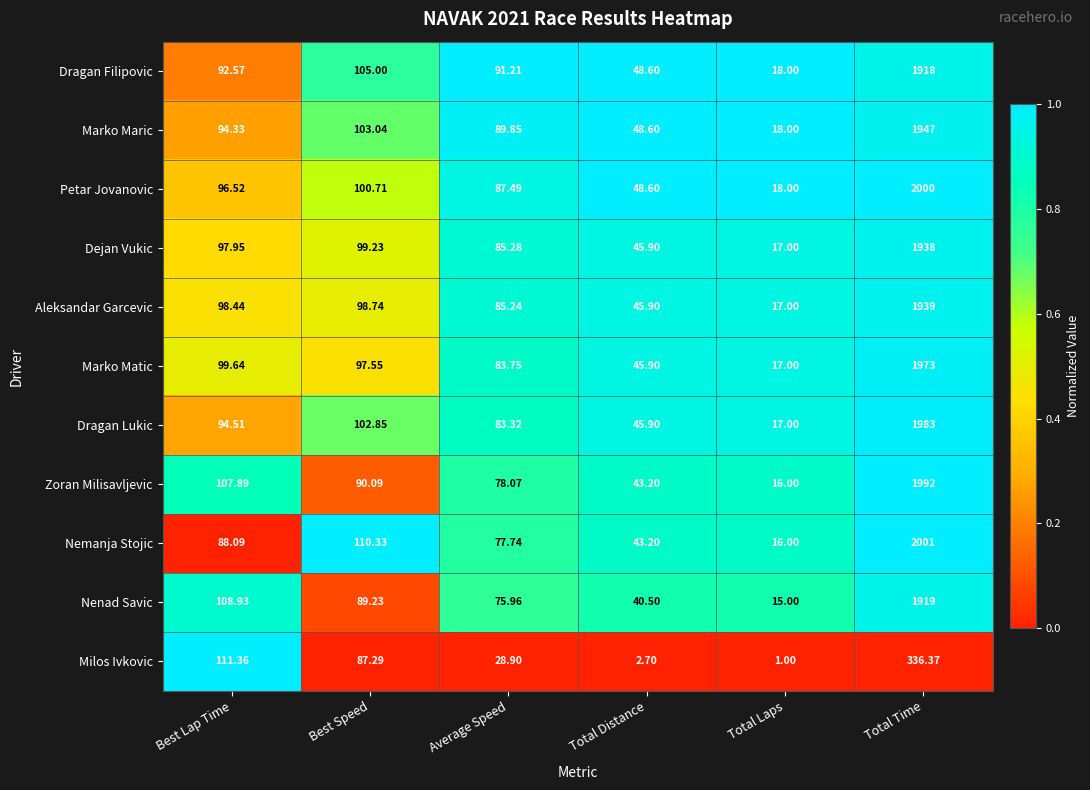

Which series has the largest total across all categories?

Petar Jovanovic